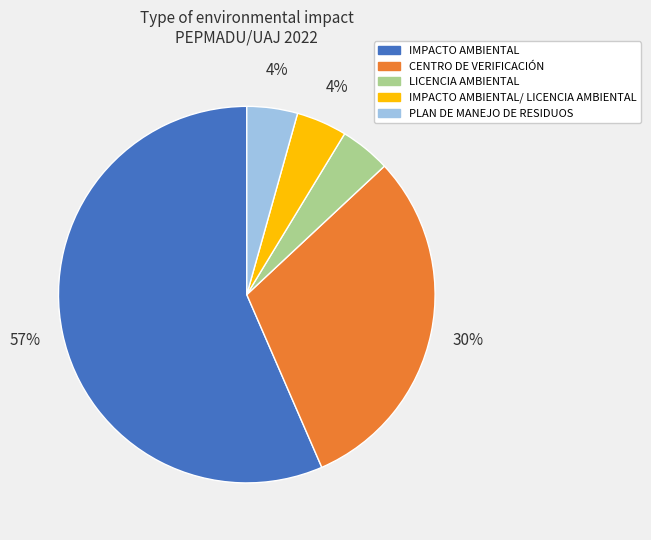

To the nearest percent, what is the difference between the LICENCIA AMBIENTAL and CENTRO DE VERIFICACIÓN slice percentages?

26%